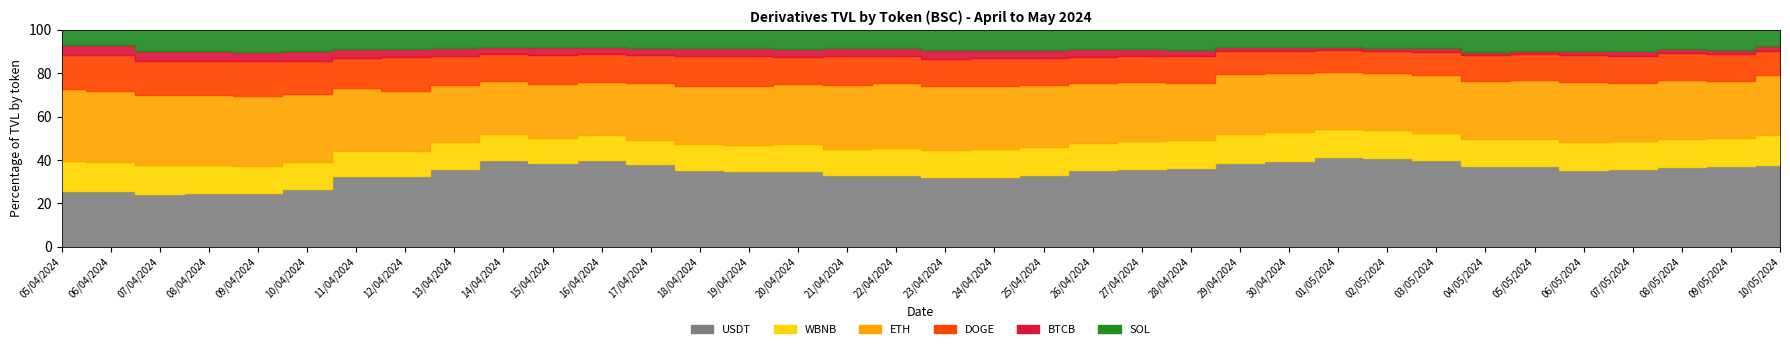

Which series has the widest spread of values?

USDT